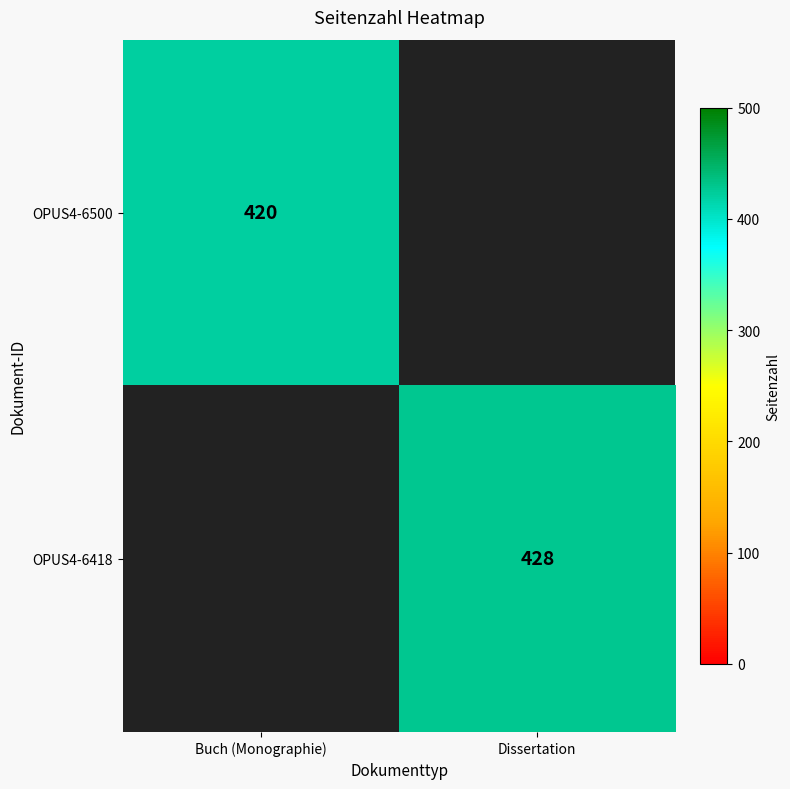

Is it true that OPUS4-6500 equals 420 at Buch (Monographie)?

True